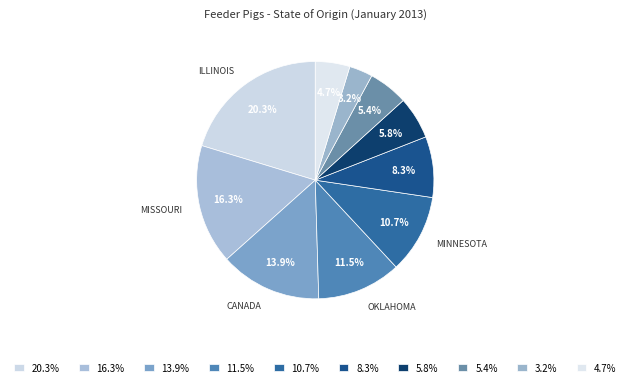

How many segments does this pie chart have?

10